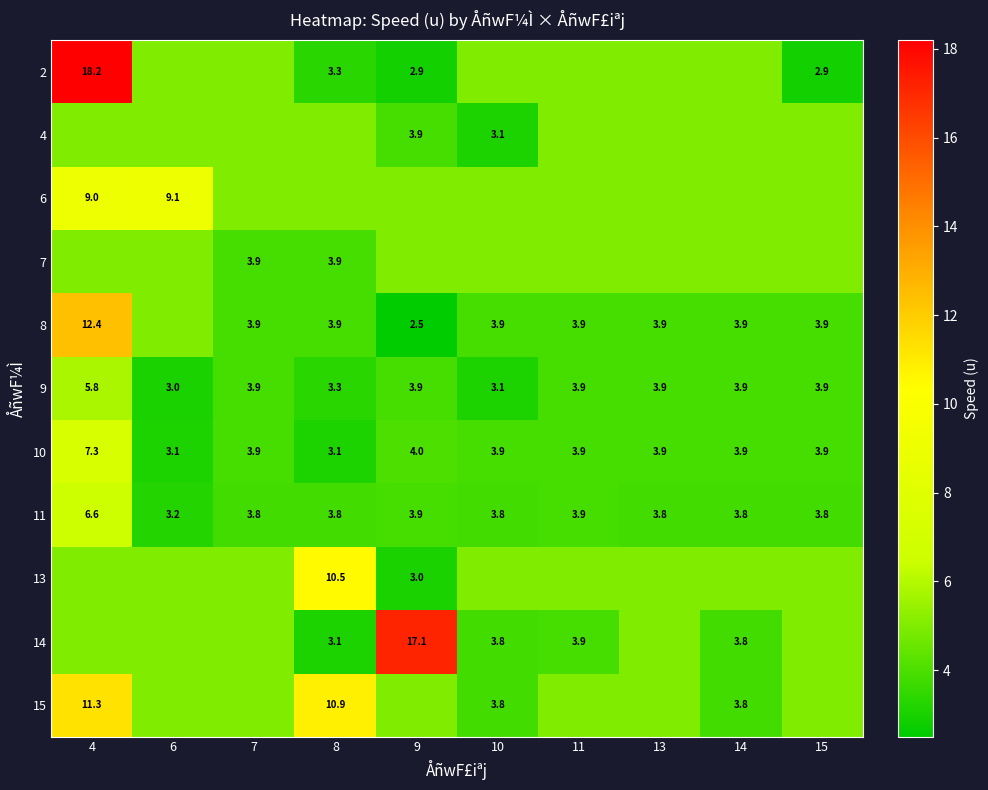

Rank the series by their maximum value, from highest to lowest.

2, 14, 8, 15, 13, 6, 10, 11, 9, 4, 7